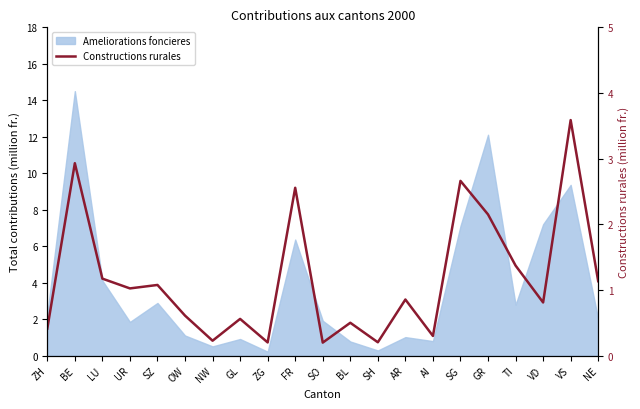

The chart shows a value of 0.3 at SO. True or false?

False